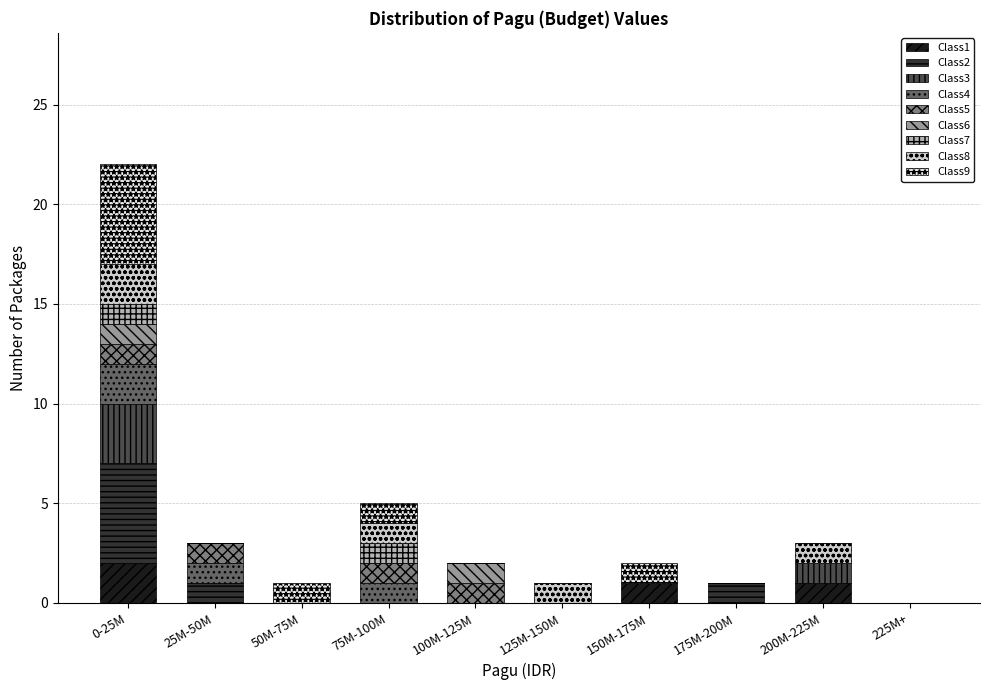

Which category has the highest value in the Class1 series?

0-25M